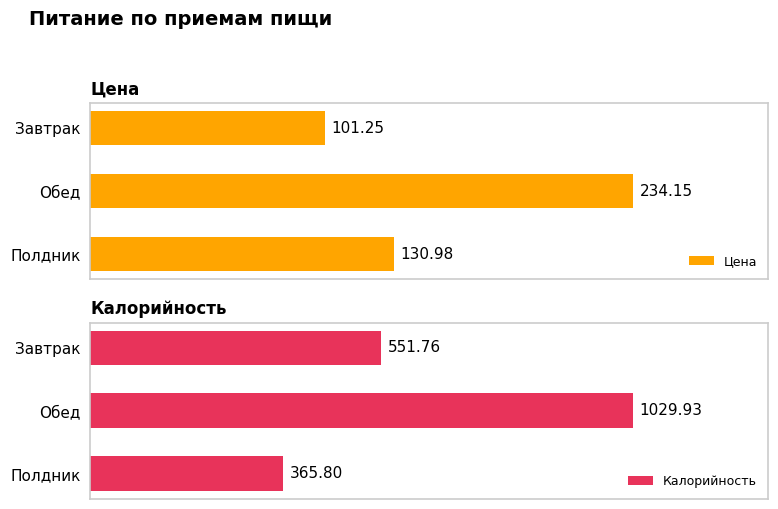

What is the highest value of the Цена series?

234.2